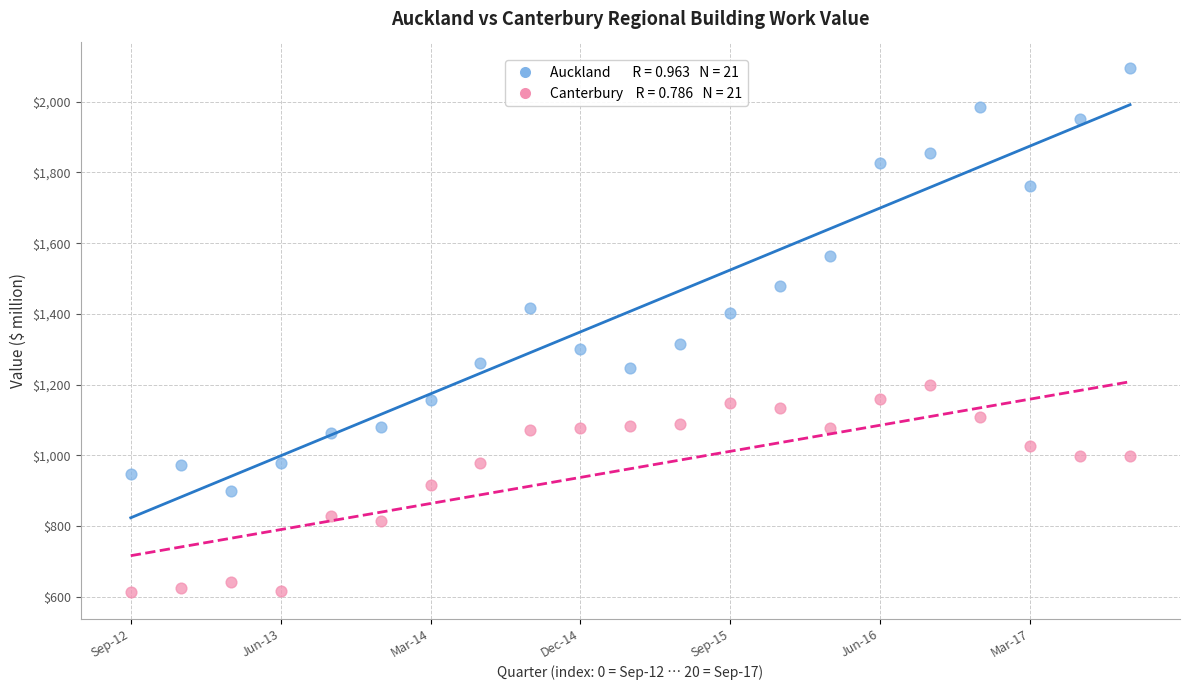

Across all data points, what is the range of Y values (max minus min)?

1484